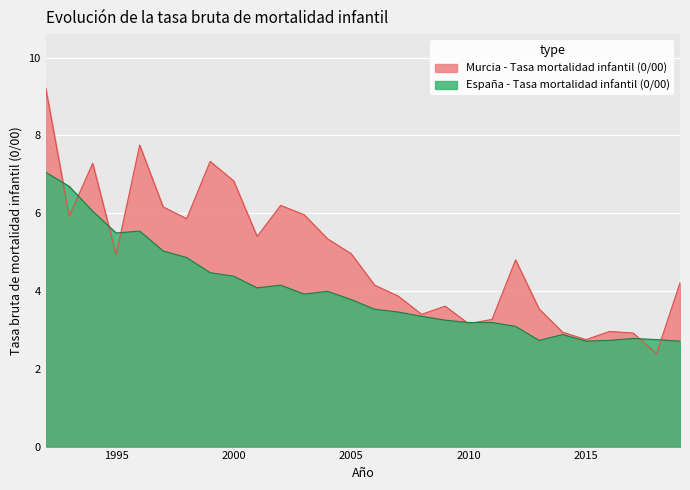

Between which two adjacent categories do Murcia - Tasa mortalidad infantil (0/00) and España - Tasa mortalidad infantil (0/00) first intersect?

1992 and 1993